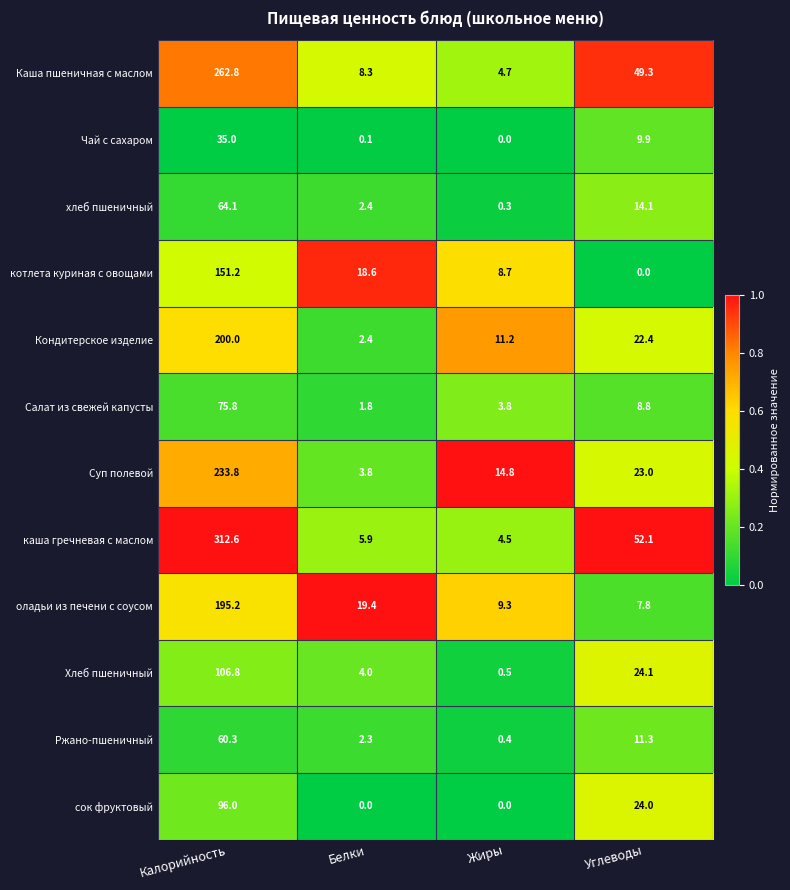

List the labels in order of Салат из свежей капусты value, largest first.

Калорийность, Углеводы, Жиры, Белки